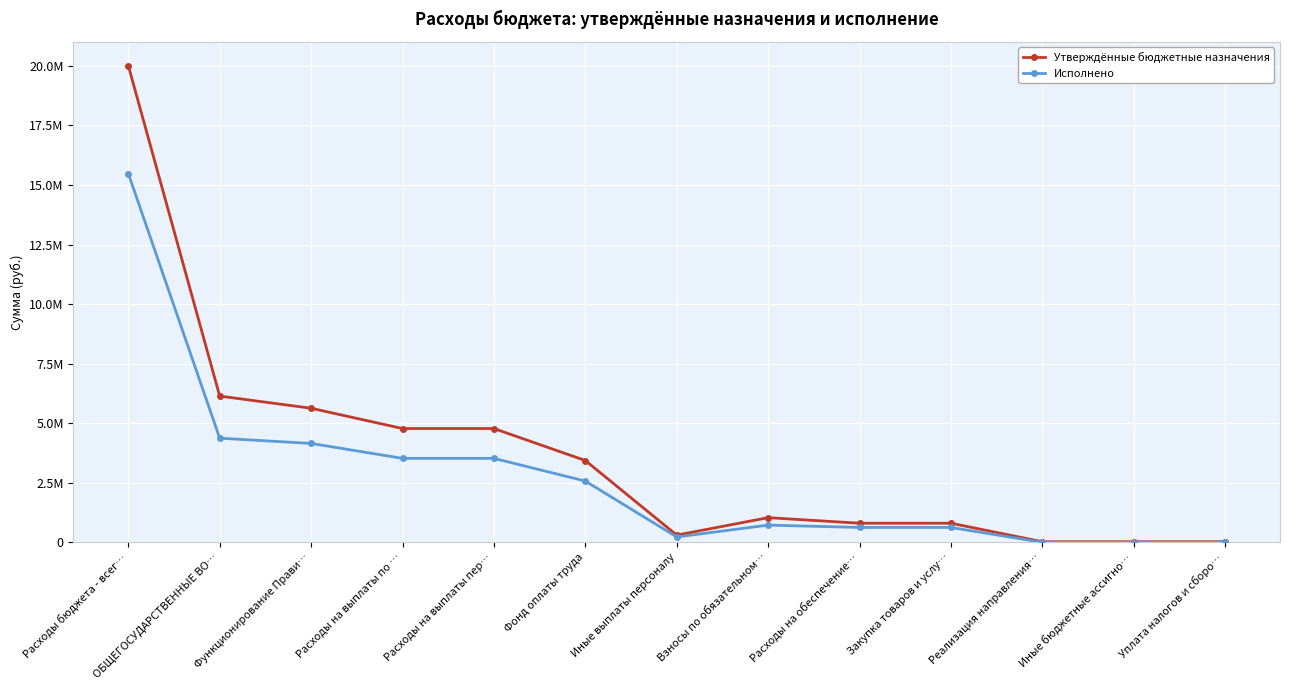

Reading left to right, extract all data points from this chart.

Утверждённые бюджетные назначения: 20011200.0	6140600.0	5630800.0	4778900.0	4778900.0	3436100.0	305100.0	1037700.0	804500.0	804500.0	27200.0	27200.0	27200.0
Исполнено: 15482785.0	4373138.9	4154068.8	3526095.6	3526095.6	2573315.1	227602.2	725178.3	626273.5	626273.5	1499.7	1499.7	1499.7